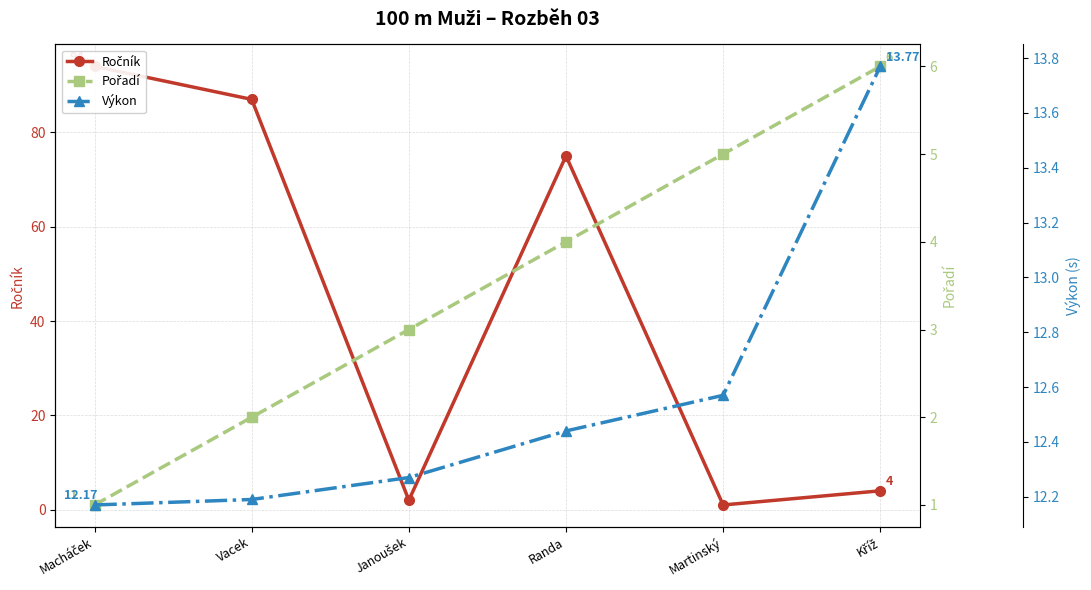

How many lines are shown in the chart?

3